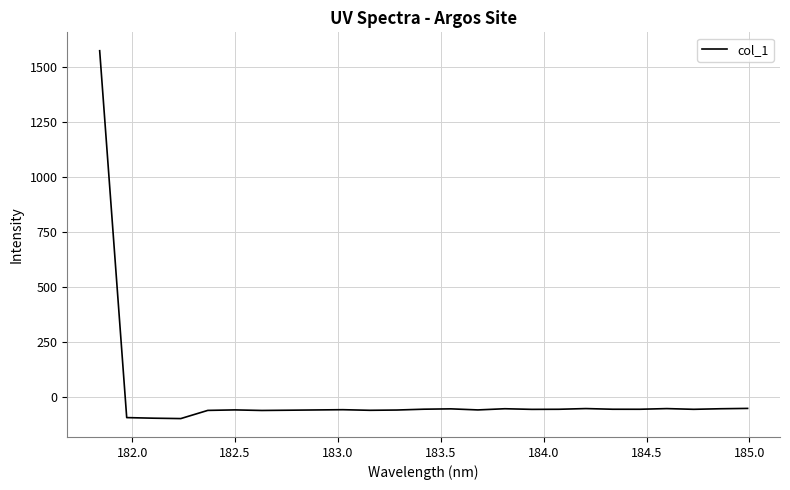

What is the sum of all values?

94.6